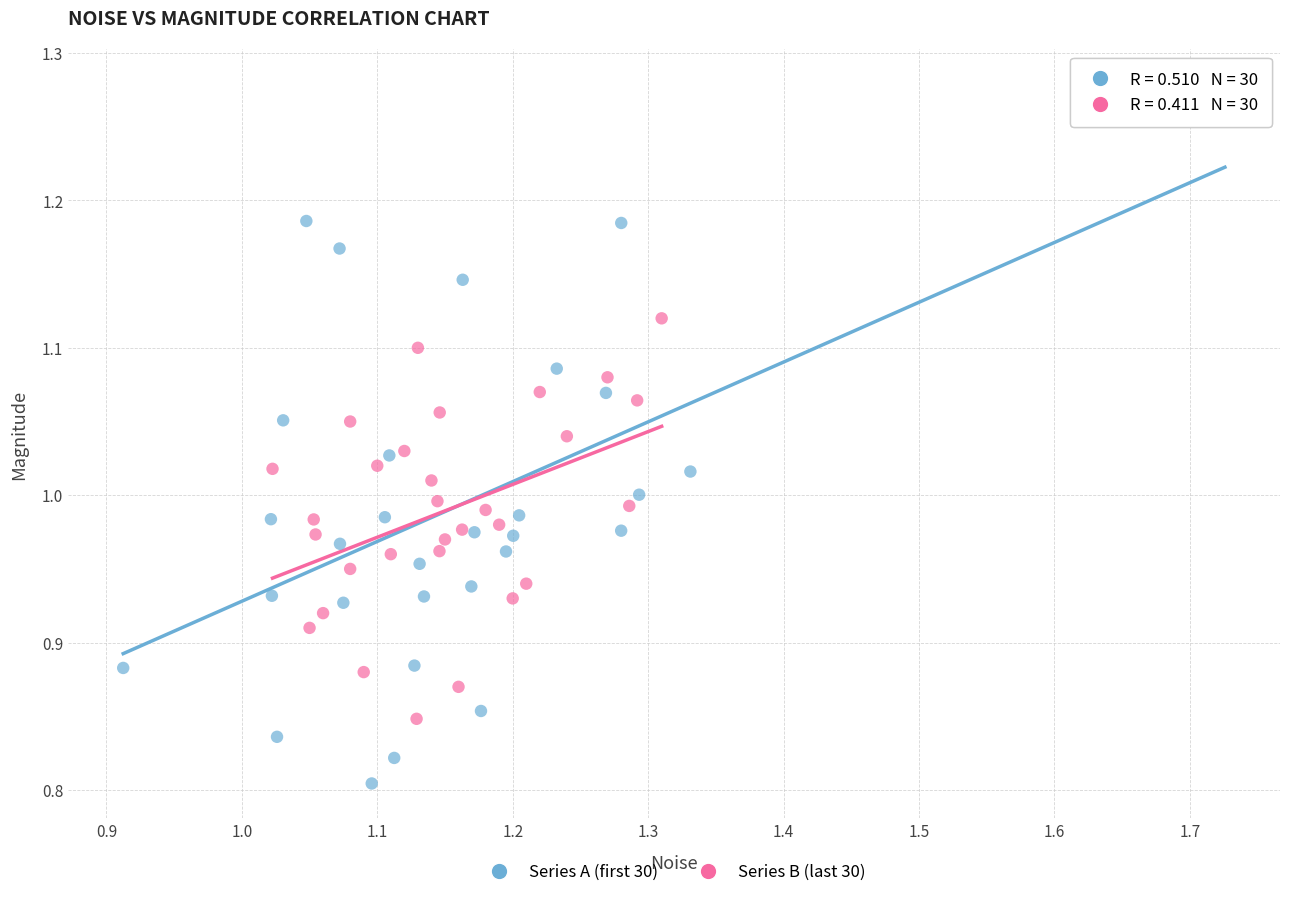

What are all the series names shown in the legend?

Series A (first 30), Series B (last 30)